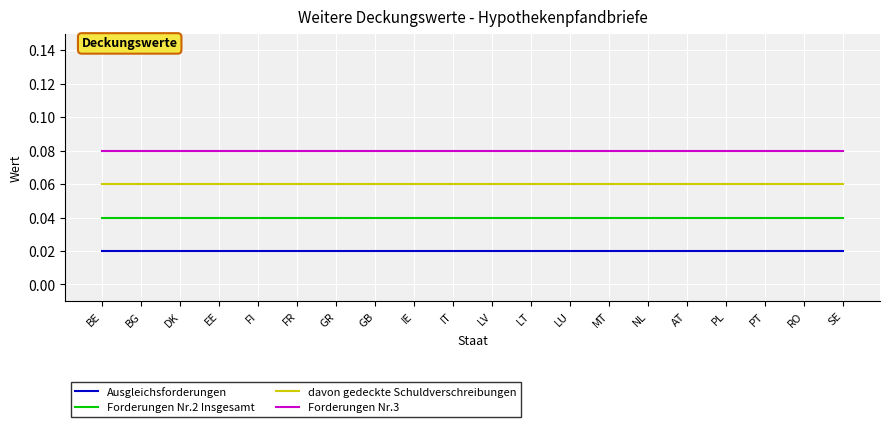

True or false: davon gedeckte Schuldverschreibungen and Ausgleichsforderungen cross at least once.

False